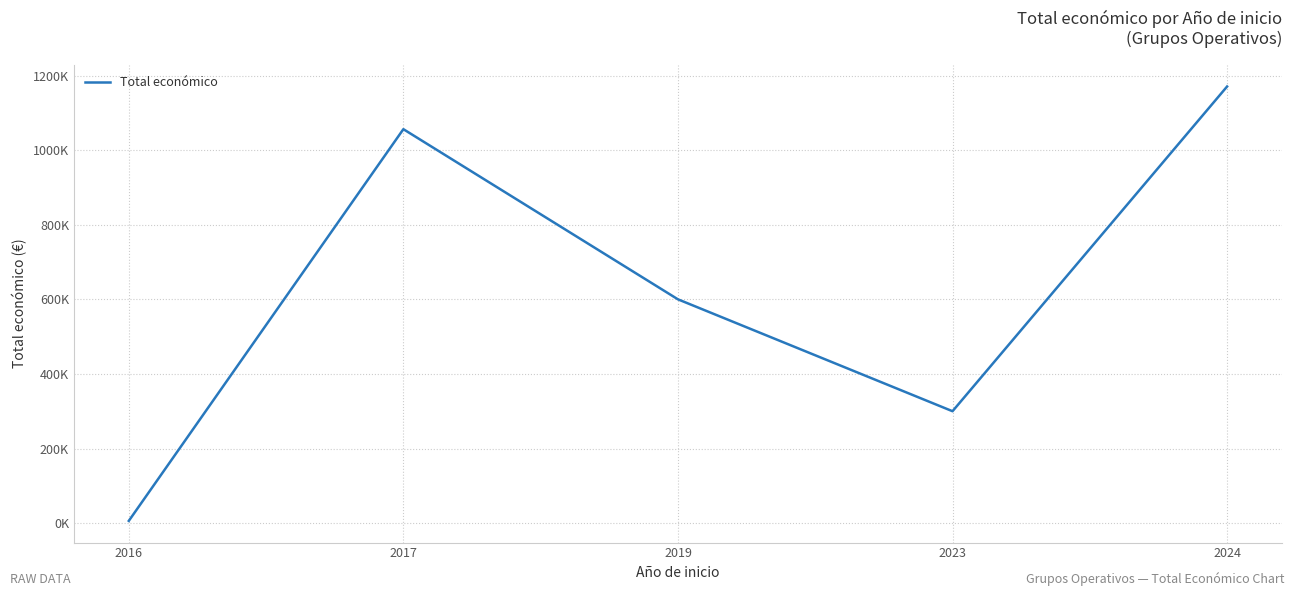

At which label does the data first exceed 599962?

2017